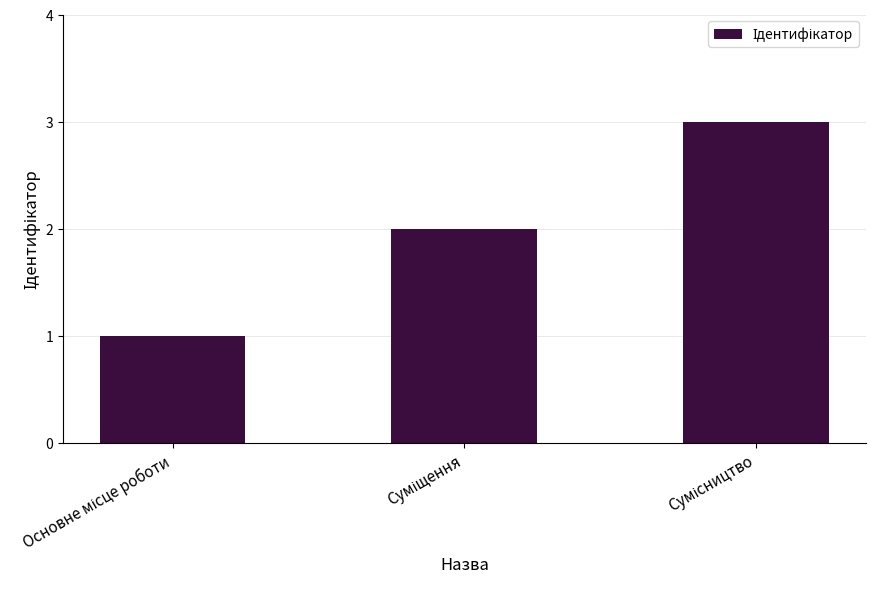

What is the sum of all values?

6